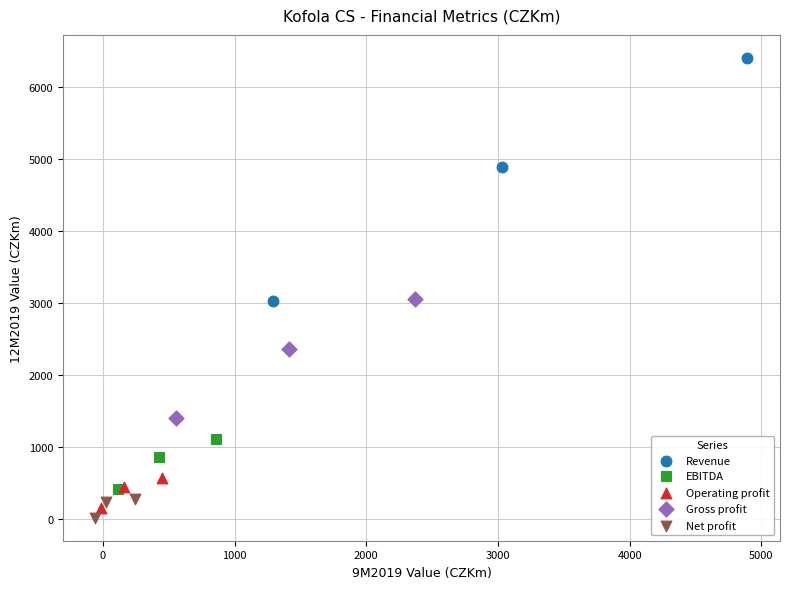

Which series contains the highest Y value?

Revenue